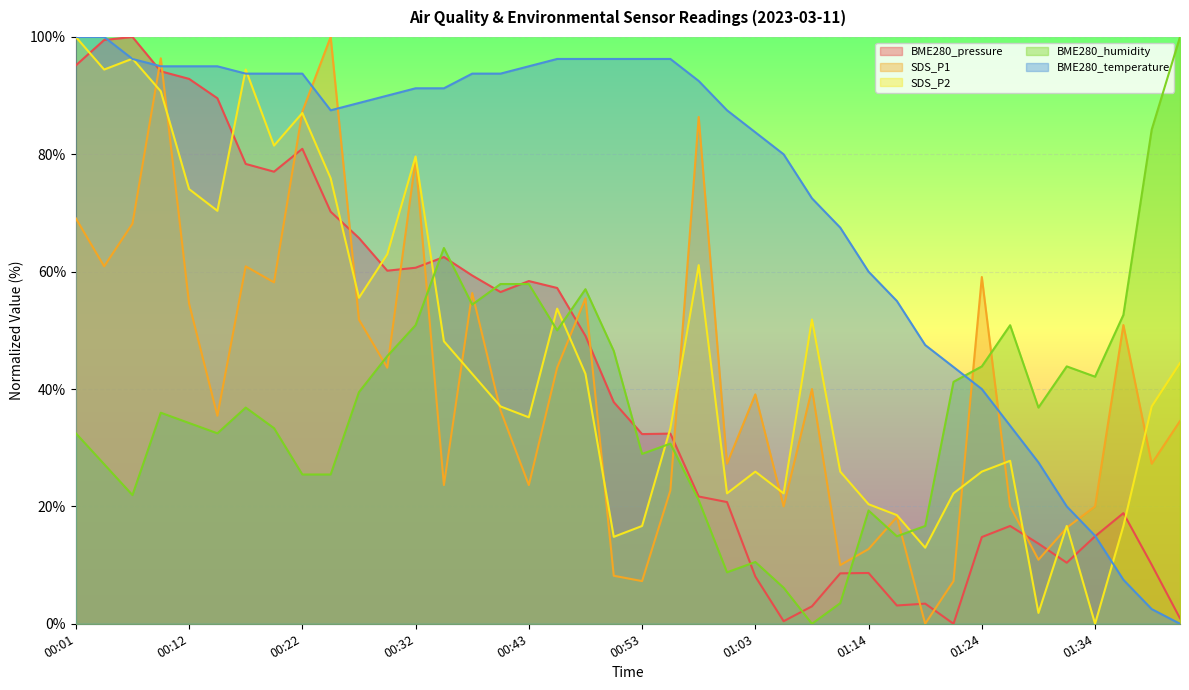

At which category is the sum across all series the highest?

00:09